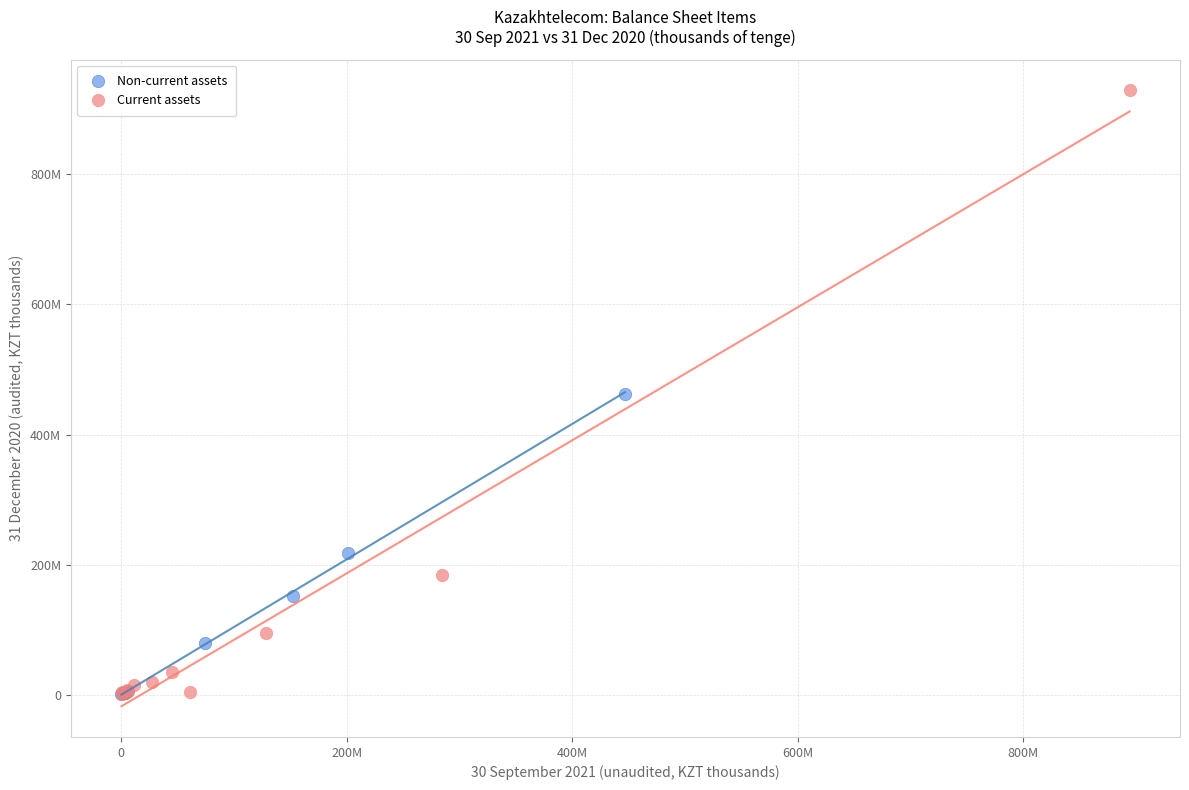

What are all the series names shown in the legend?

Non-current assets, Current assets